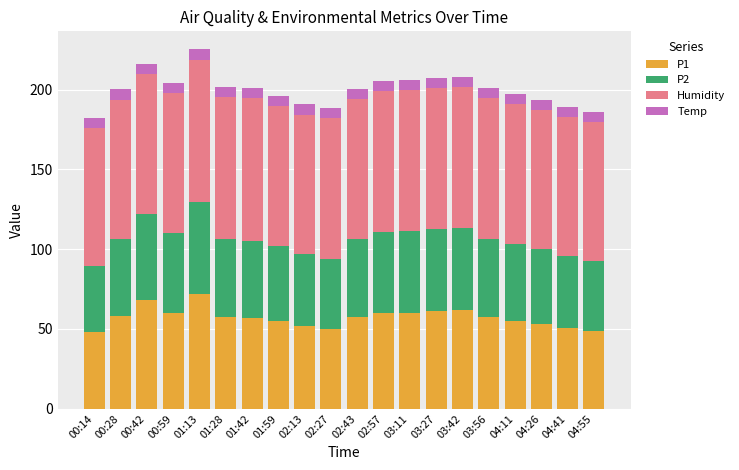

What is the sum of the P1 values at 02:27 and 00:14?

97.5